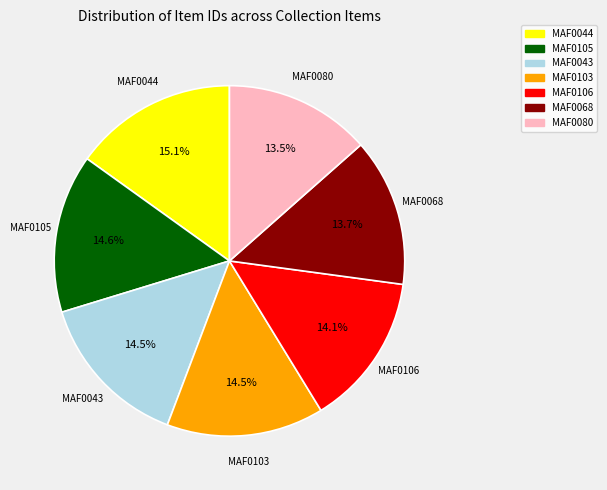

How many segments does this pie chart have?

7